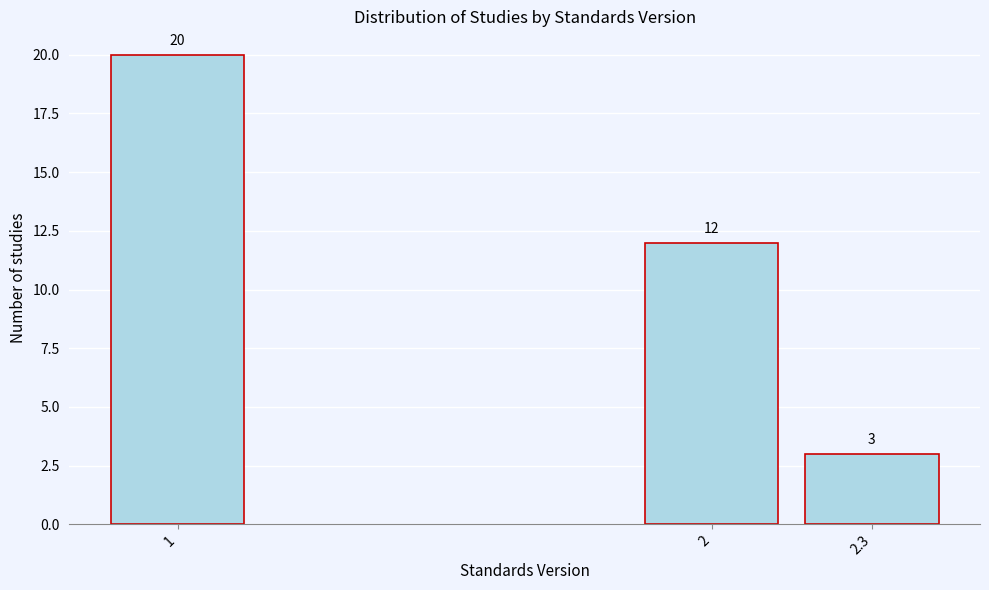

Reading right to left, extract all data points from this chart.

3	12	20